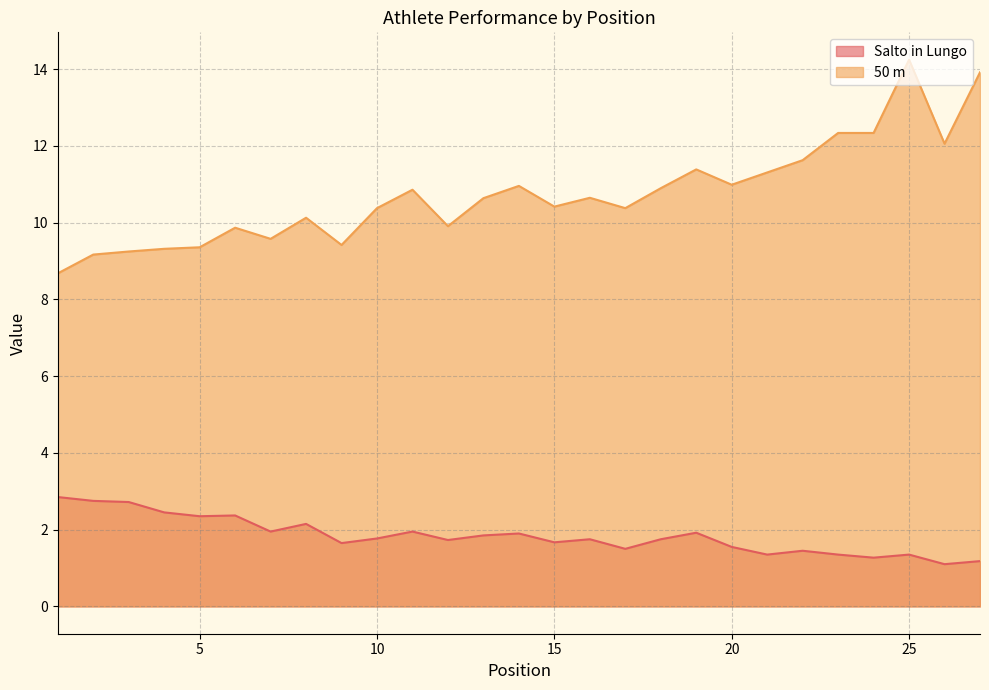

Which category has the lowest value in the Salto in Lungo series?

26